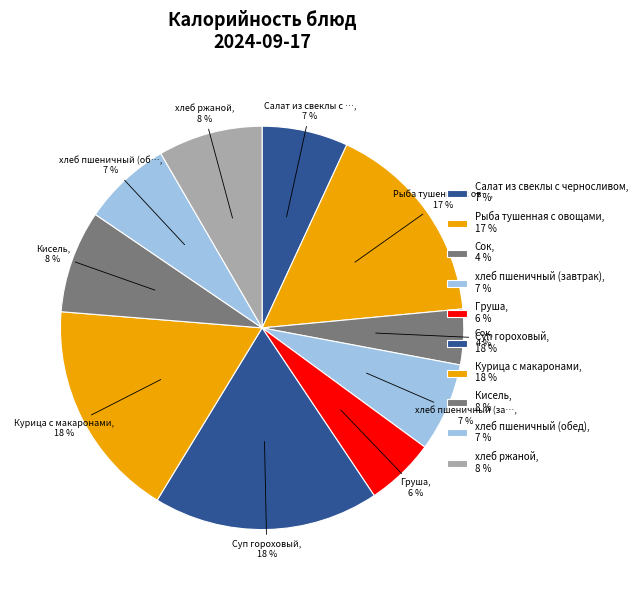

What is the ratio of the value at Суп гороховый to the value at хлеб ржаной?

2.2